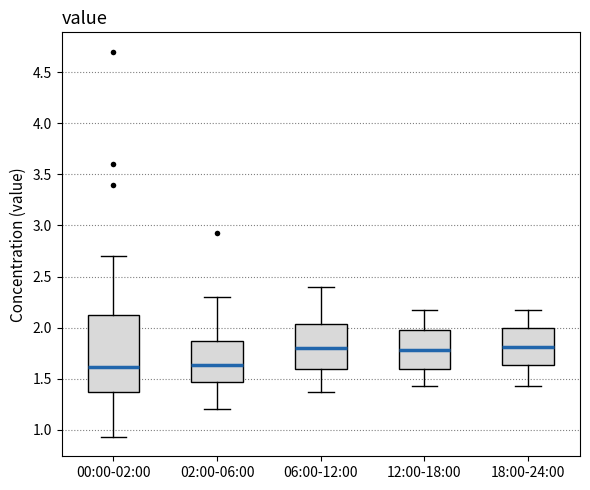

Reading left to right, read every box against the y-axis: the position of its median line, the range the box covers, and the ends of its whiskers. The values are not printed on the chart, so give them approximately, as read against the axis.

00:00-02:00: median 1.60, box 1.40 to 2.10, whiskers 0.95 to 2.70
02:00-06:00: median 1.65, box 1.45 to 1.85, whiskers 1.20 to 2.30
06:00-12:00: median 1.80, box 1.60 to 2.05, whiskers 1.35 to 2.40
12:00-18:00: median 1.80, box 1.60 to 2.00, whiskers 1.45 to 2.15
18:00-24:00: median 1.80, box 1.65 to 2.00, whiskers 1.45 to 2.15